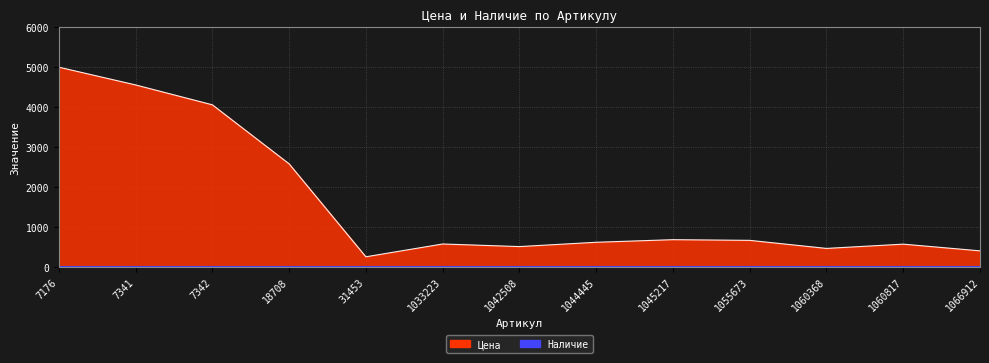

Rank the categories by value from lowest to highest.

31453, 1066912, 1060368, 1042508, 1060817, 1033223, 1044445, 1055673, 1045217, 18708, 7342, 7341, 7176